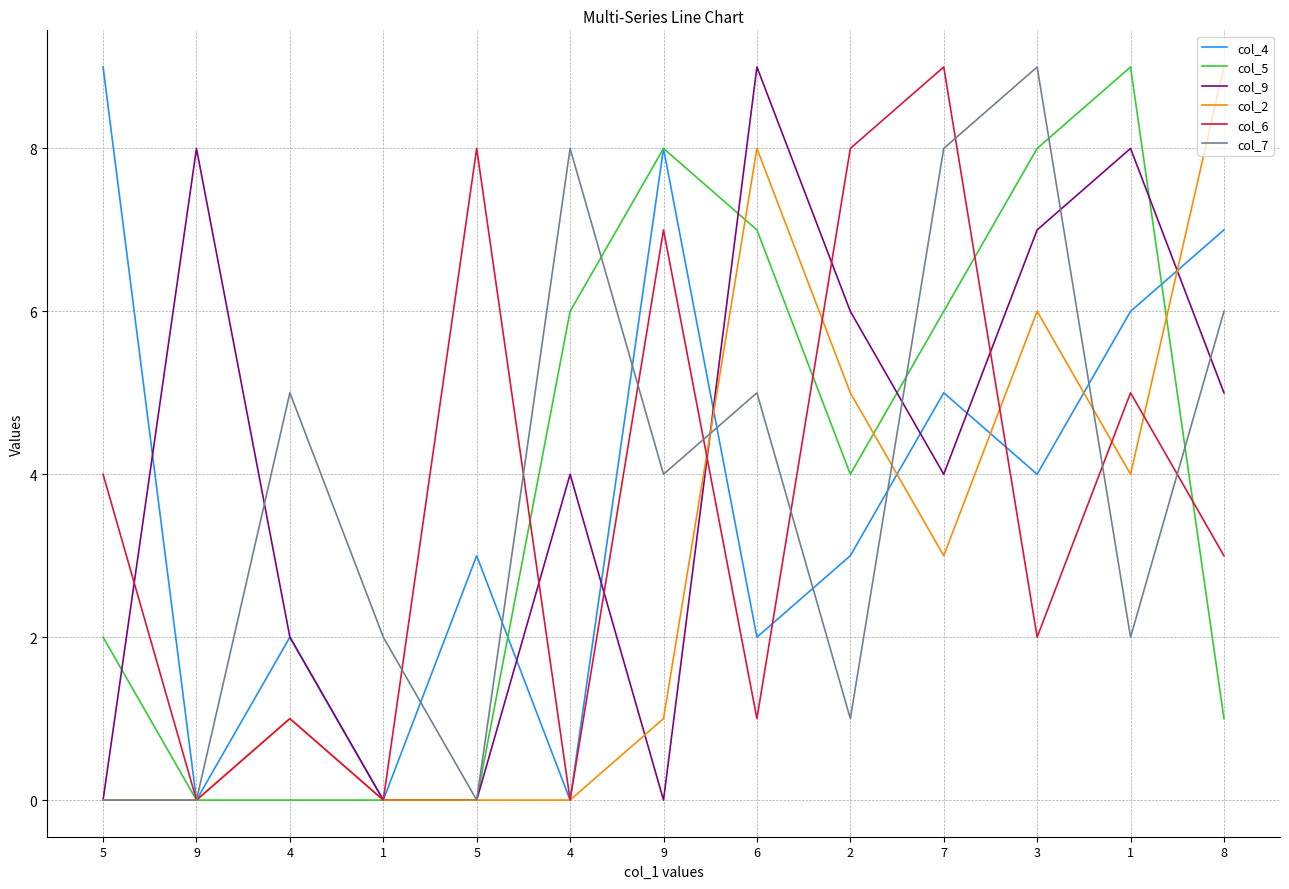

What is the value of the col_5 point at the 9th from the left?

4